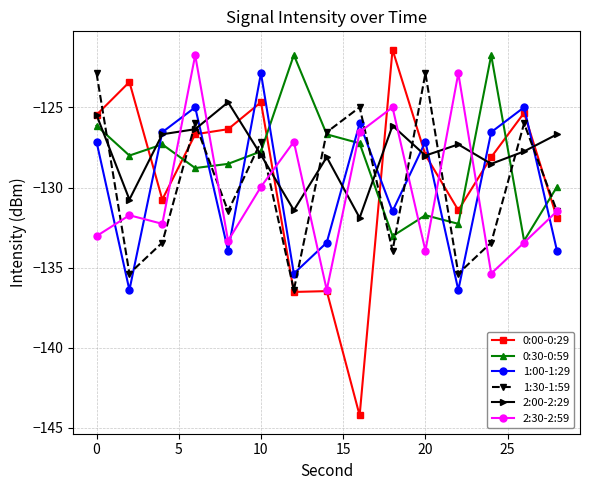

What is the smallest value displayed?

-144.2